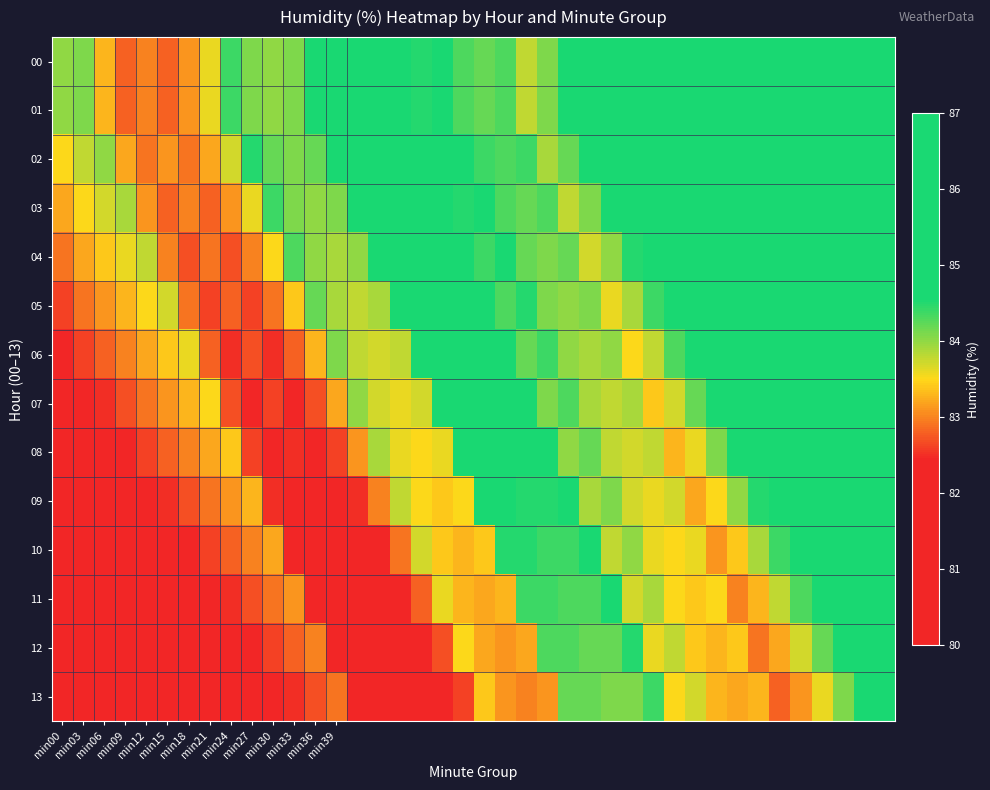

Which series has the widest spread of values?

11